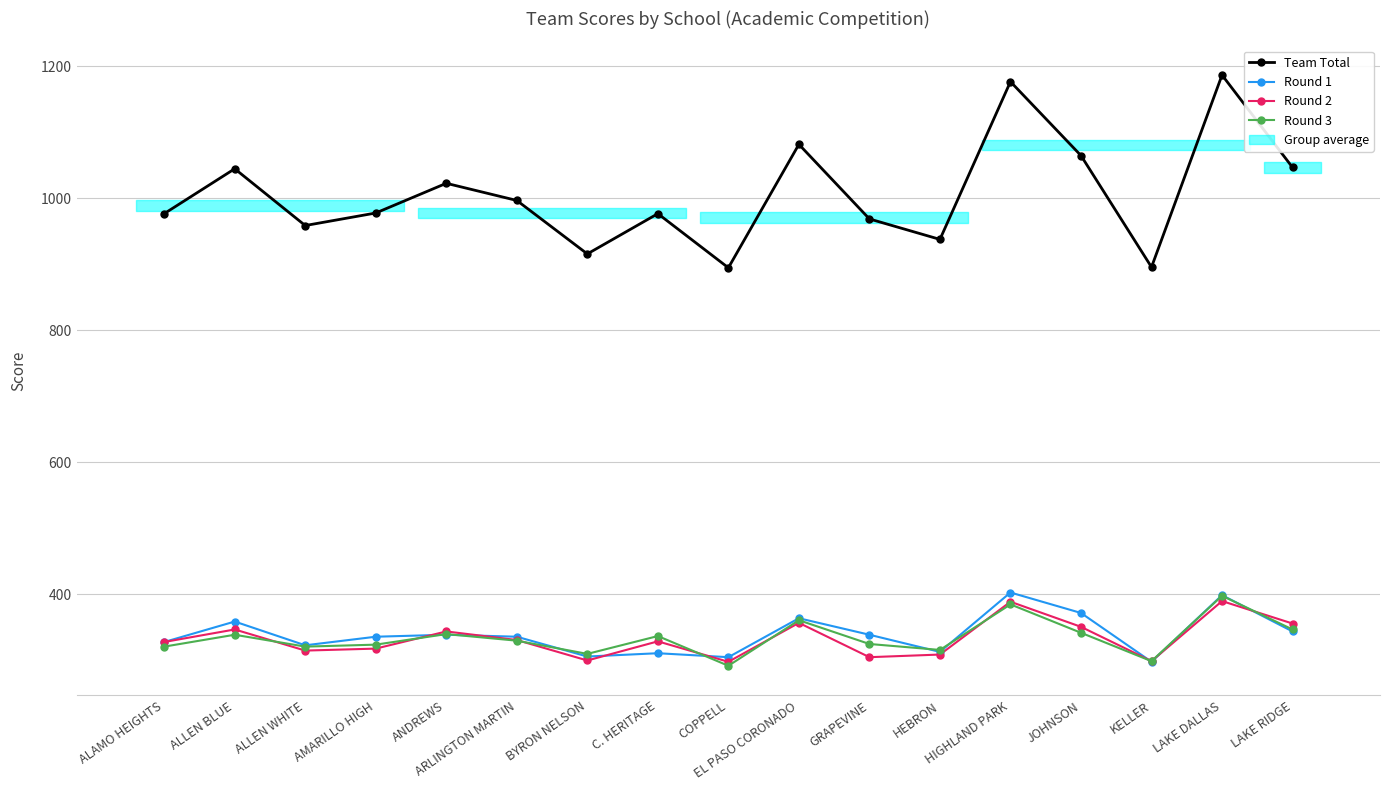

What is the difference between the Round 1 values at JOHNSON and HEBRON?

59